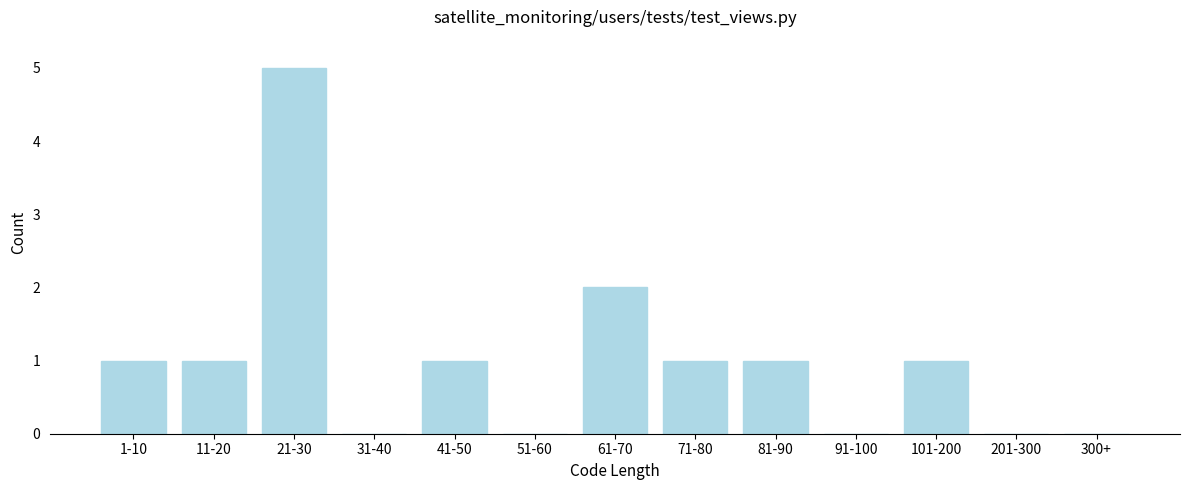

Reading left to right, what are all the values shown in this chart?

1-10=1	11-20=1	21-30=5	31-40=0	41-50=1	51-60=0	61-70=2	71-80=1	81-90=1	91-100=0	101-200=1	201-300=0	300+=0